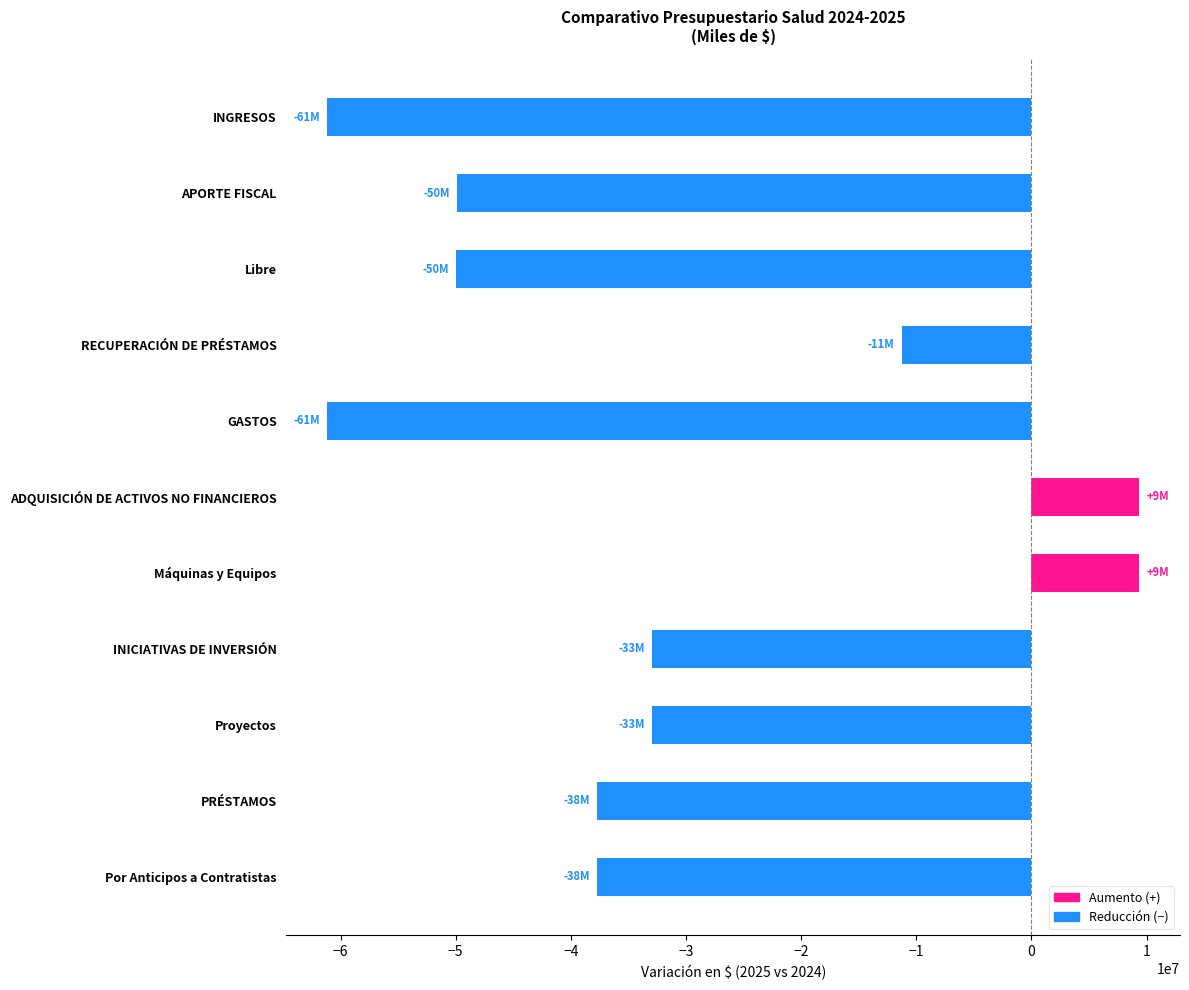

What is the average value?

-32370654